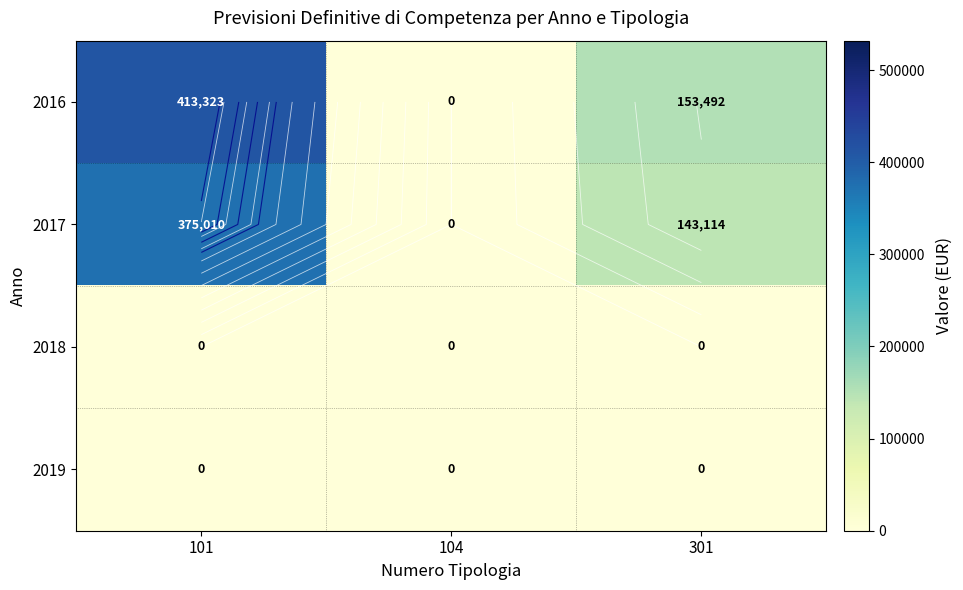

What is the approximate value of 2017 at 301?

143113.6